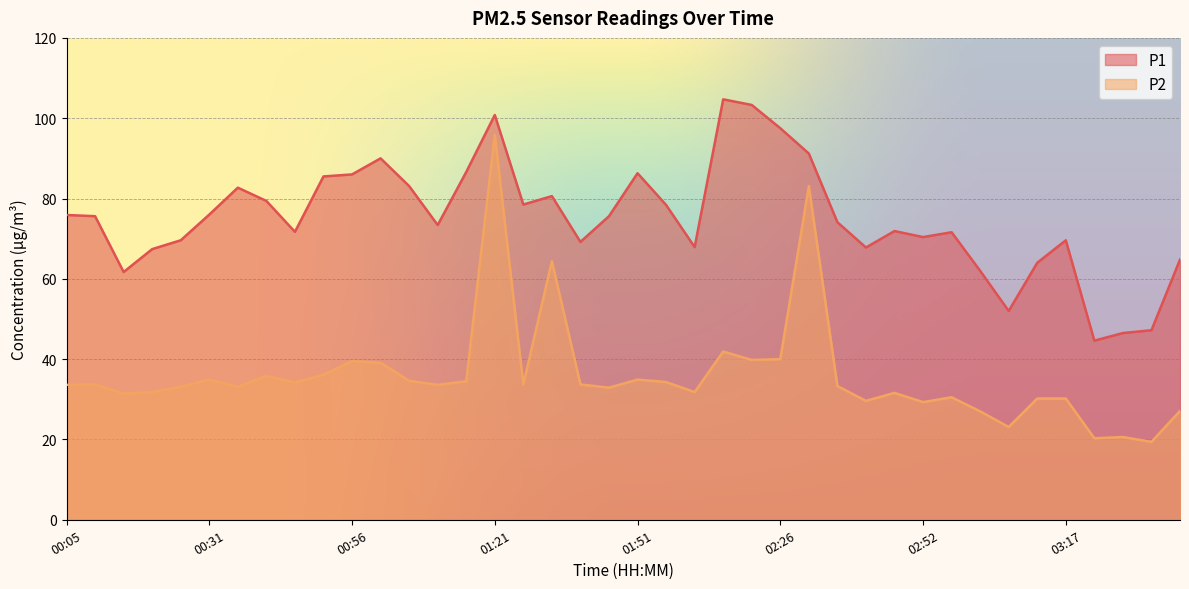

Reading left to right, what are all the values shown in this chart?

P1: 00:05=75.9	00:10=75.6	00:16=61.7	00:21=67.4	00:26=69.6	00:31=76.0	00:36=82.7	00:41=79.4	00:46=71.7	00:51=85.5	00:56=86.0	01:01=90.0	01:06=83.1	01:11=73.4	01:16=86.6	01:21=100.8	01:30=78.5	01:35=80.6	01:41=69.2	01:46=75.6	01:51=86.3	01:56=78.4	02:01=67.9	02:16=104.7	02:21=103.3	02:26=97.5	02:31=91.2	02:36=74.1	02:42=67.8	02:47=71.9	02:52=70.4	02:57=71.6	03:02=62.0	03:07=52.0	03:12=64.0	03:17=69.6	03:23=44.6	03:28=46.5	03:33=47.2	03:38=64.8
P2: 00:05=33.6	00:10=33.7	00:16=31.4	00:21=31.8	00:26=33.1	00:31=34.9	00:36=33.1	00:41=35.8	00:46=34.2	00:51=36.1	00:56=39.5	01:01=39.1	01:06=34.6	01:11=33.6	01:16=34.5	01:21=95.9	01:30=33.7	01:35=64.4	01:41=33.7	01:46=32.9	01:51=34.9	01:56=34.3	02:01=31.8	02:16=41.9	02:21=39.8	02:26=40.0	02:31=83.1	02:36=33.3	02:42=29.6	02:47=31.6	02:52=29.3	02:57=30.5	03:02=27.0	03:07=23.1	03:12=30.2	03:17=30.2	03:23=20.3	03:28=20.6	03:33=19.4	03:38=27.1